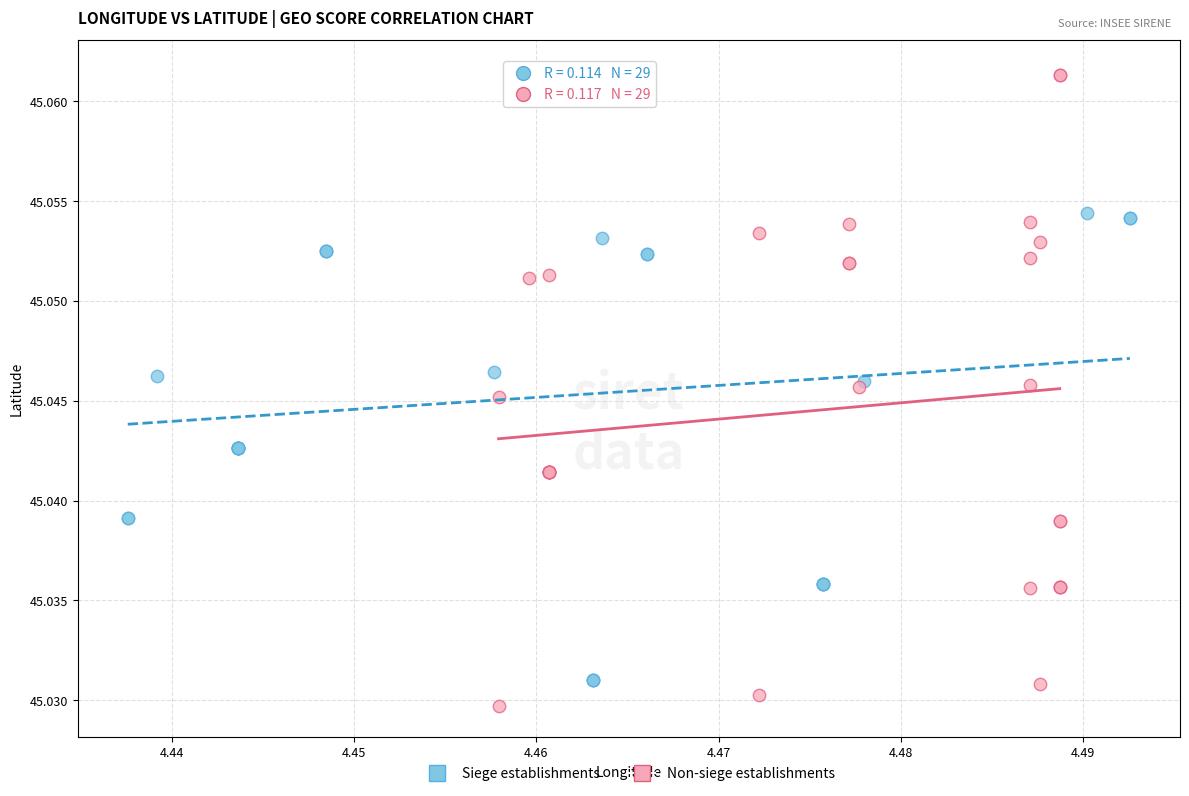

Which series has the widest spread of Y values?

Non-siege establishments